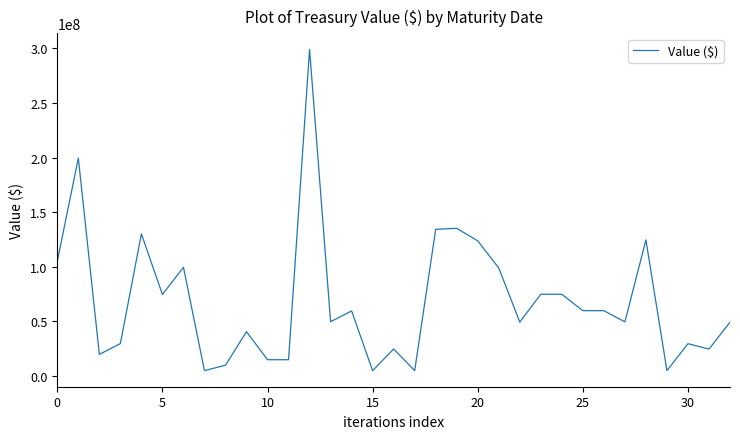

What is the difference between the maximum and minimum values?

294190798.7